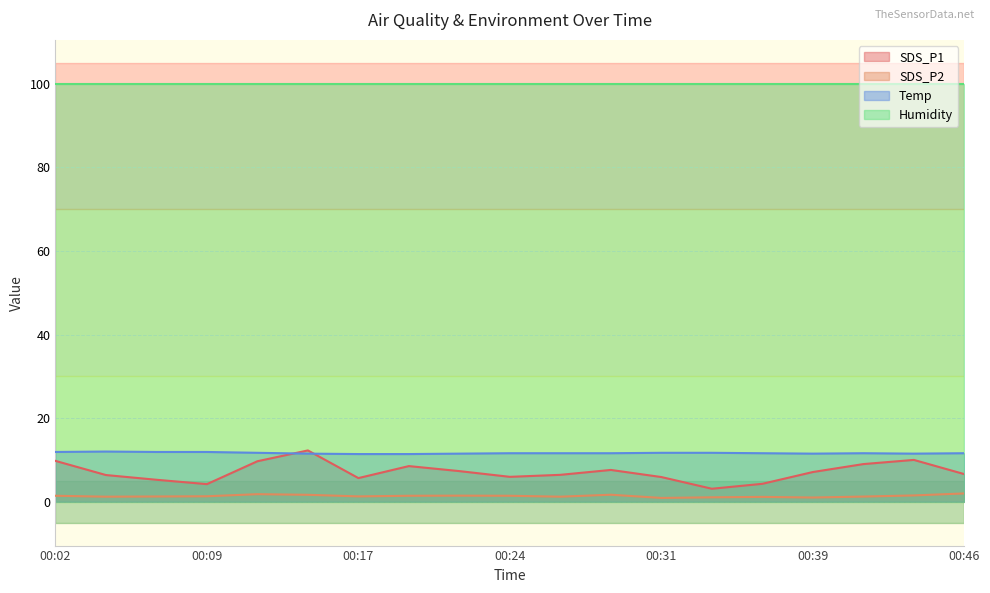

What is the average value of the SDS_P2 series?

1.4